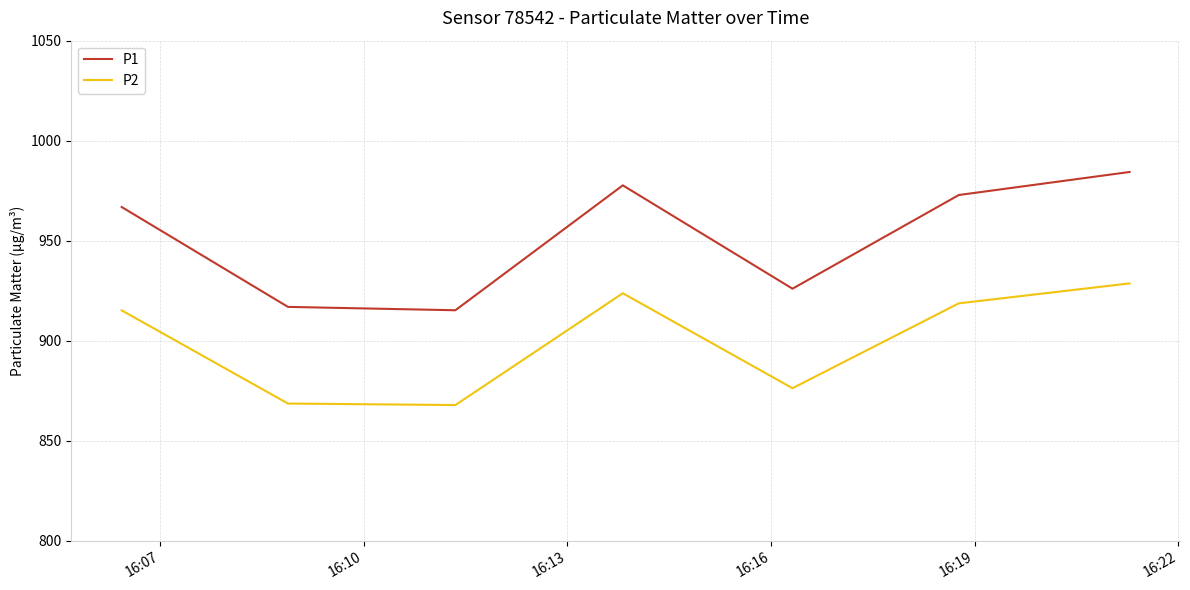

Which series has the largest total across all categories?

P1